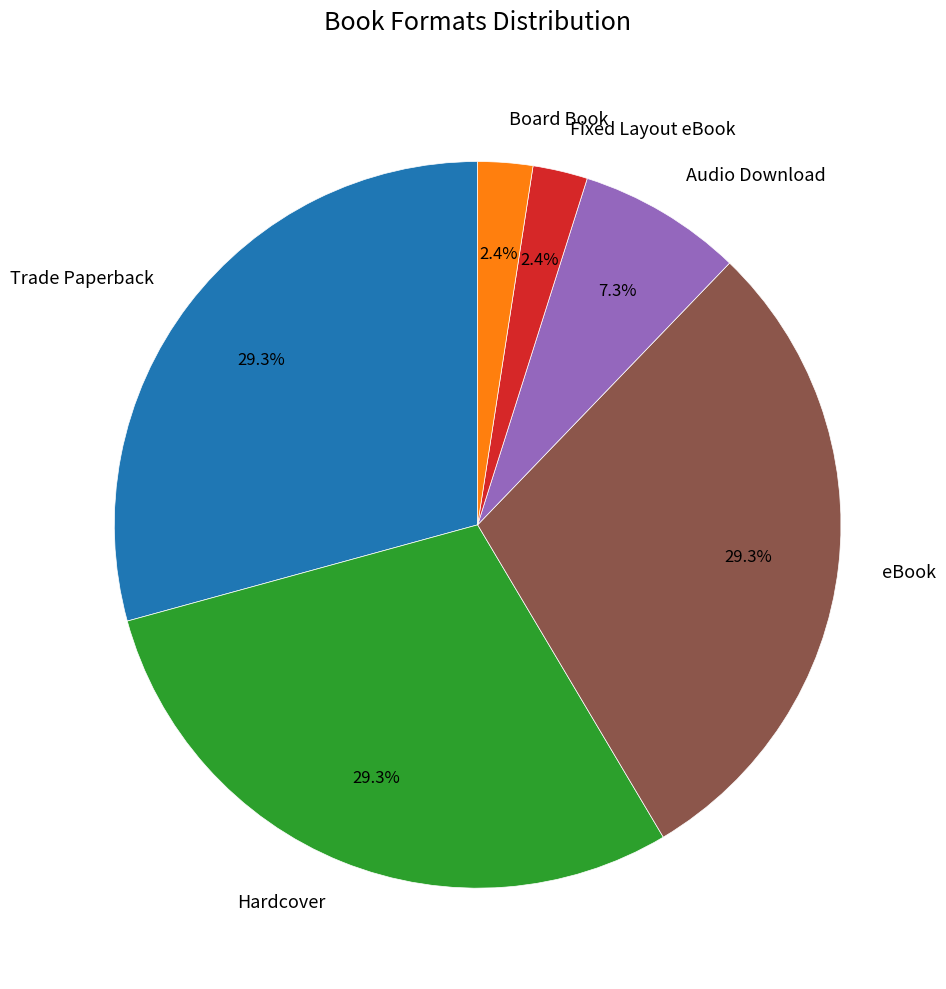

Which has a higher value, Hardcover or Board Book?

Hardcover